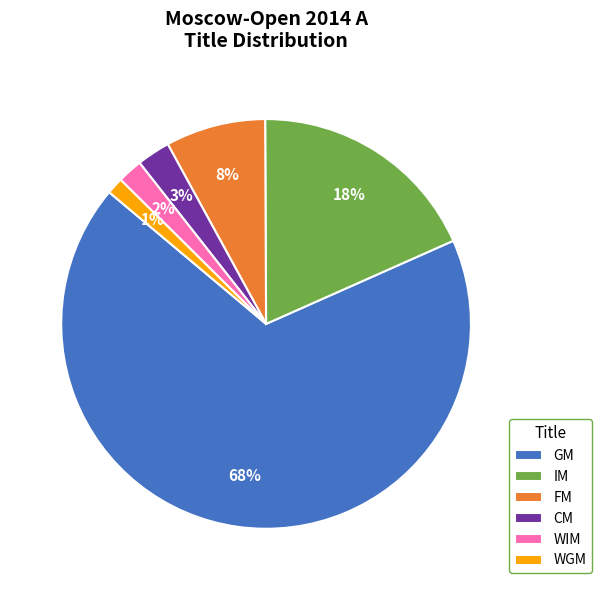

Is IM the majority of the pie?

No